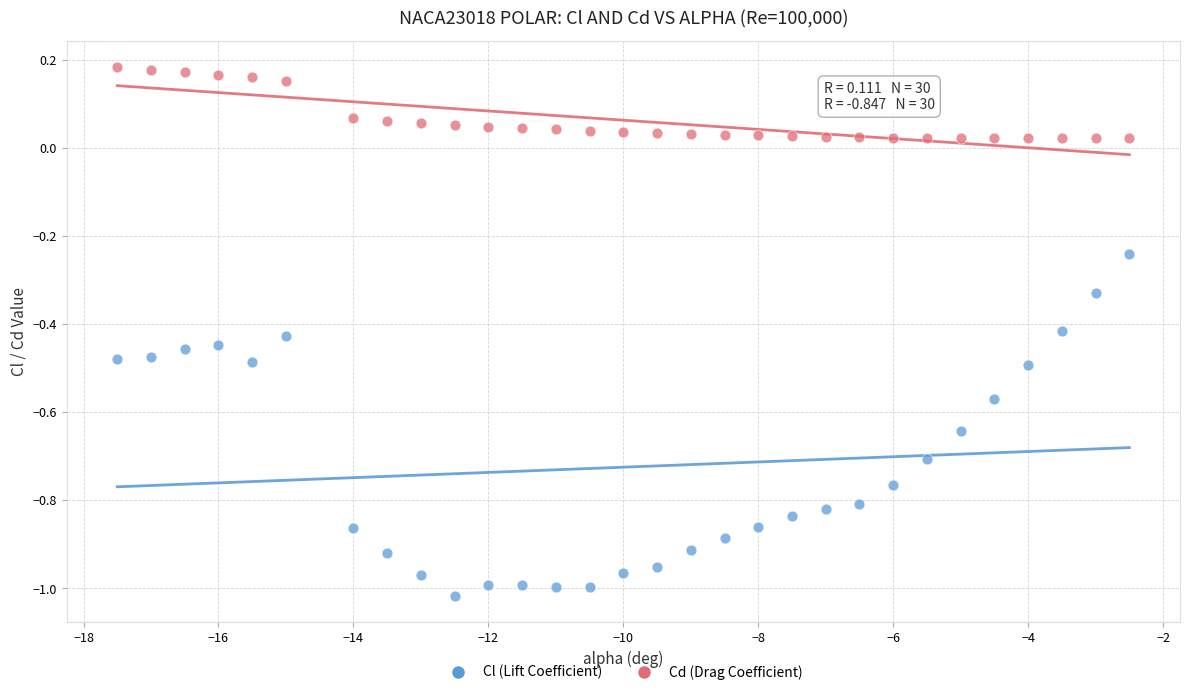

Which series has the widest spread of Y values?

Cl (Lift Coefficient)